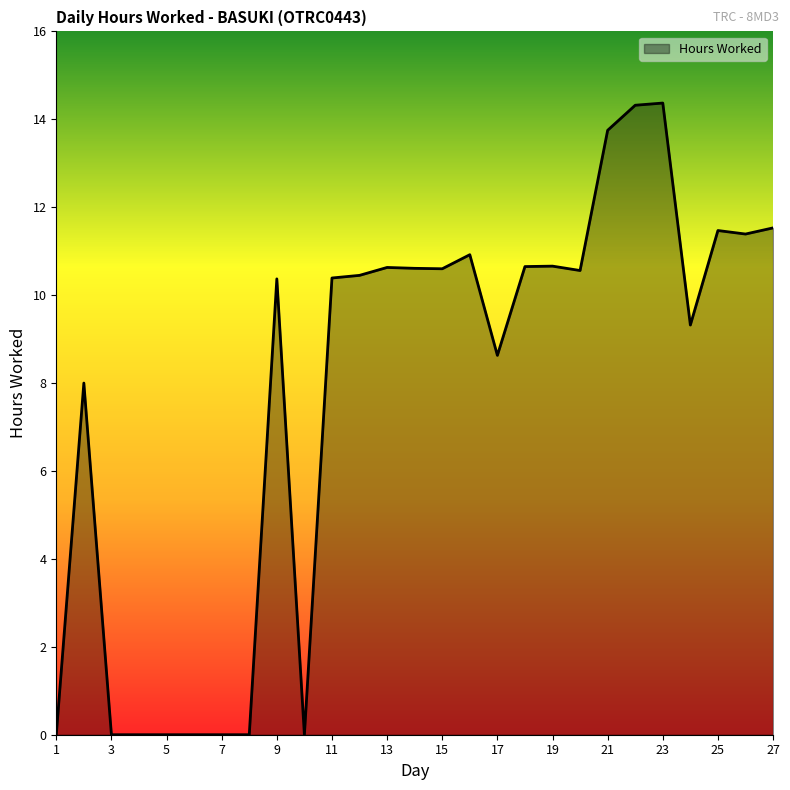

What is the difference between the maximum and minimum values?

14.4